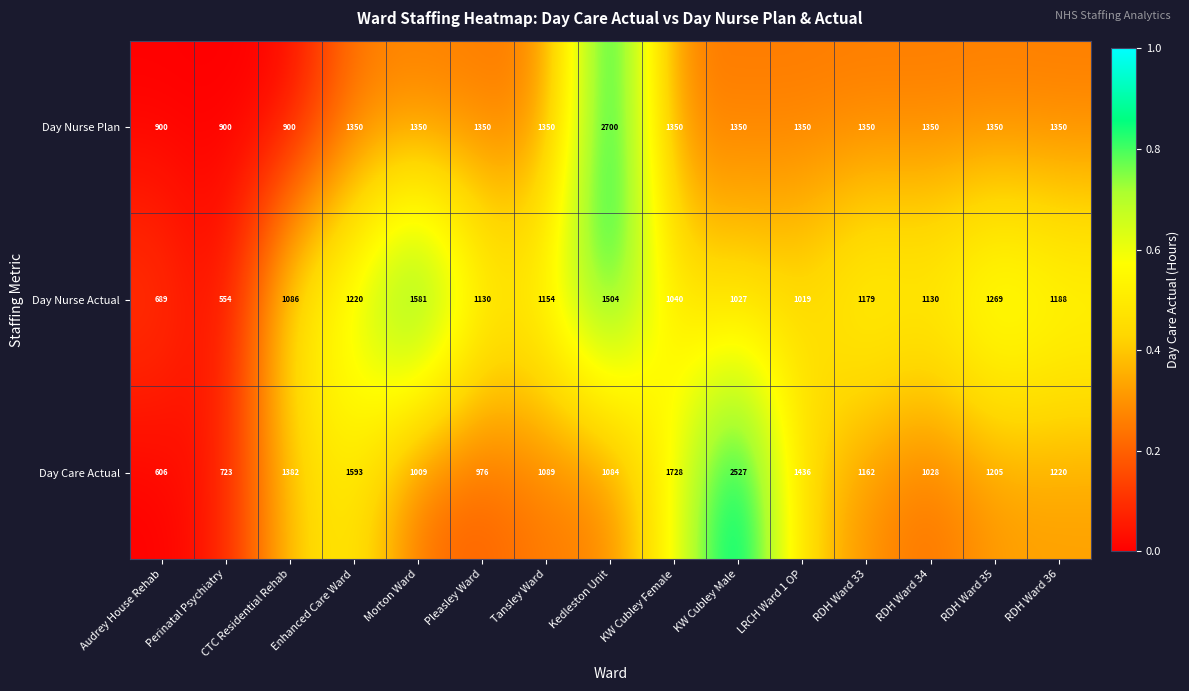

At which label does Day Care Actual first exceed 1162?

CTC Residential Rehab